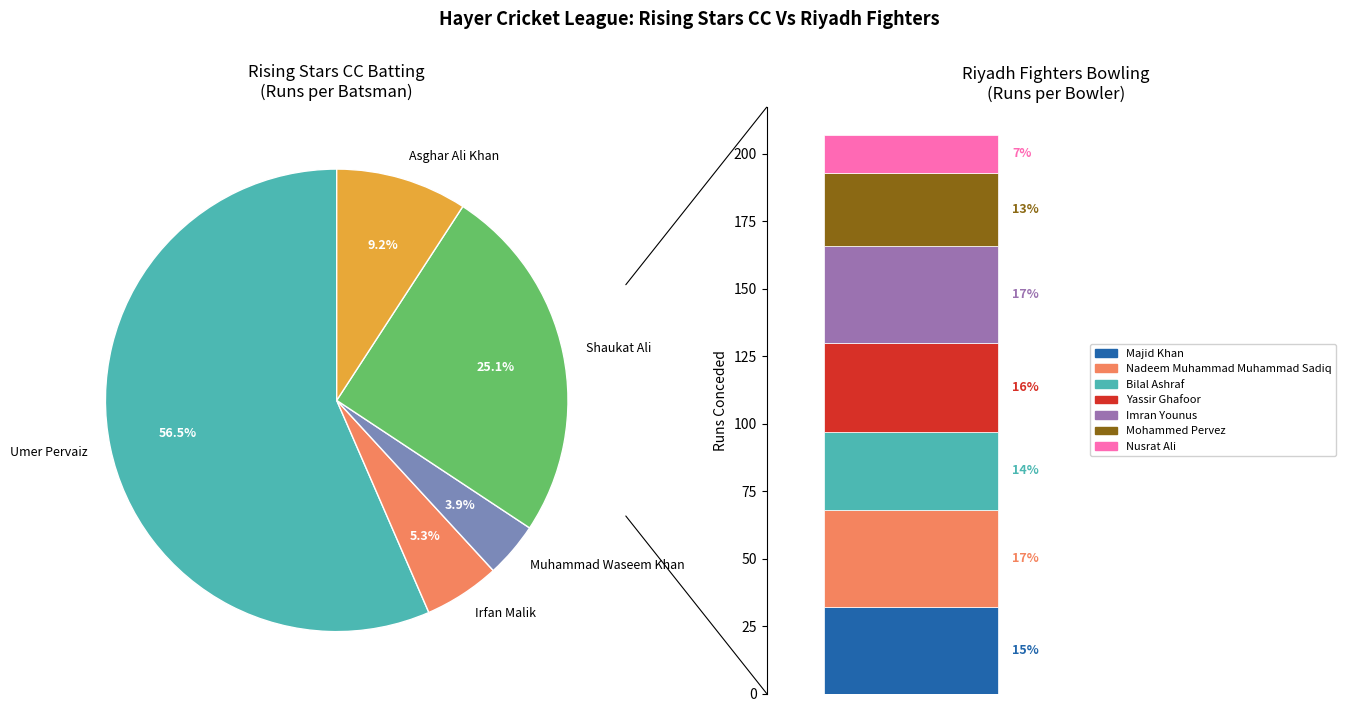

What is the ratio of the value at Umer Pervaiz to the value at Asghar Ali Khan?

6.2